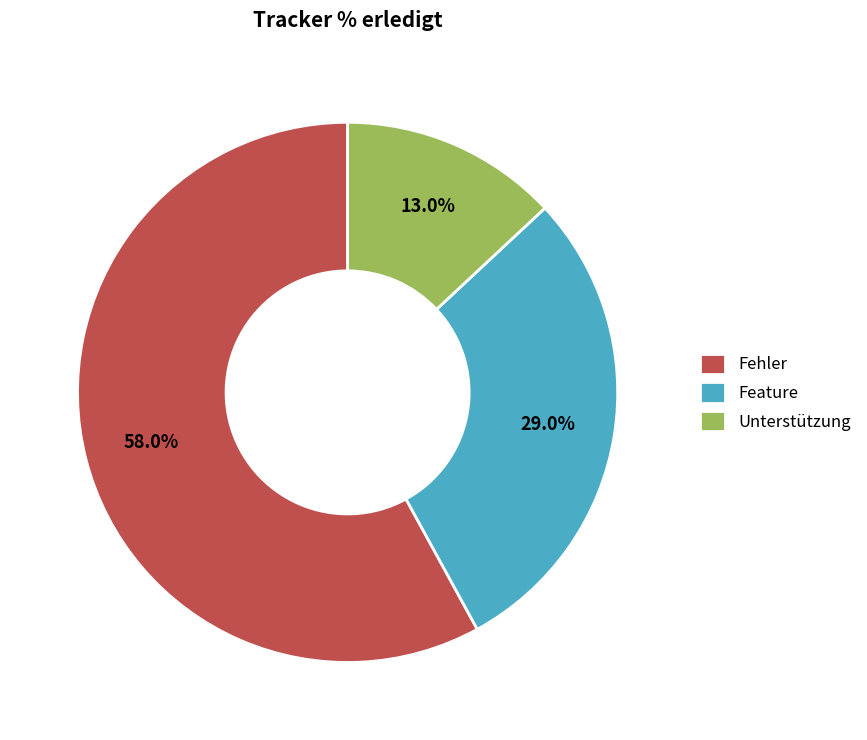

What is the majority slice?

Fehler